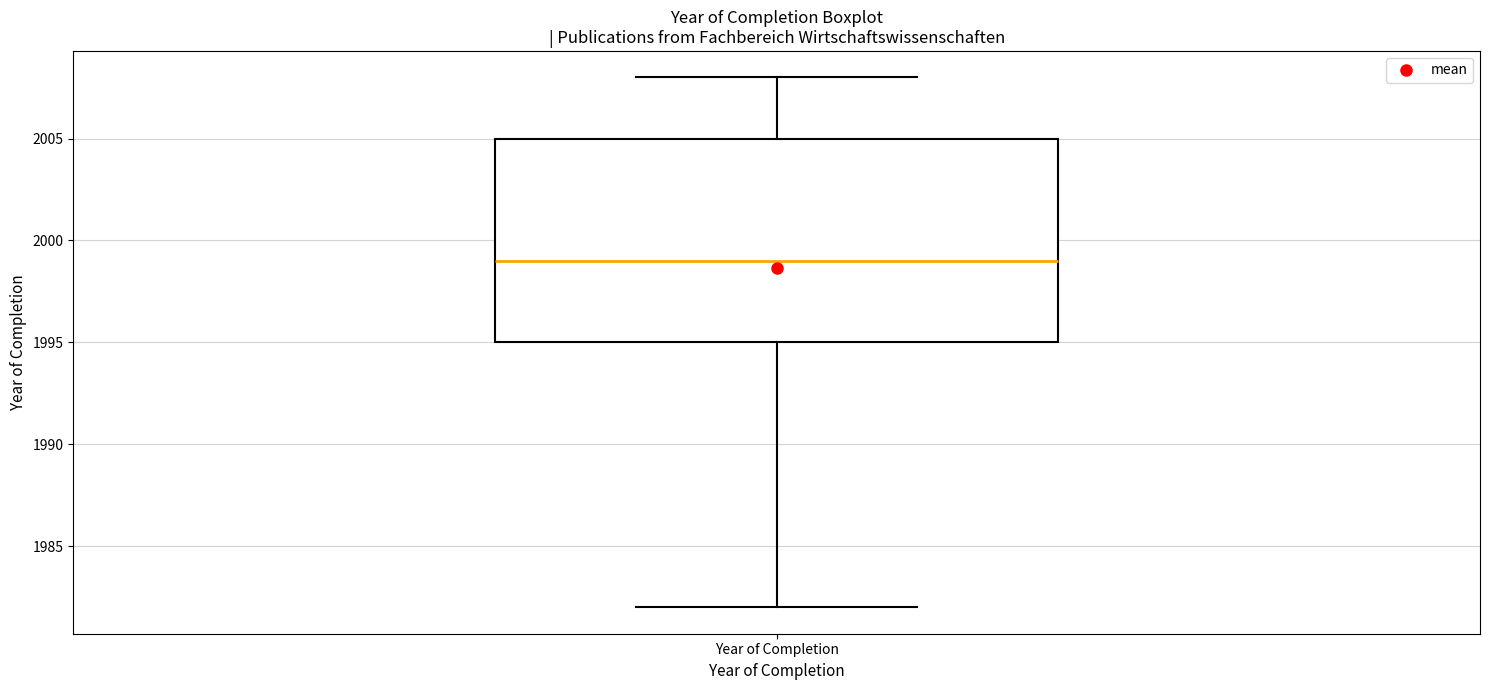

Transcribe this box plot: give where the median line is, the range the box spans, and where the two whiskers end, as read against the y-axis. The values are not printed on the chart, so give them approximately, as read against the axis.

median 1999, box 1995 to 2005, whiskers 1982 to 2008